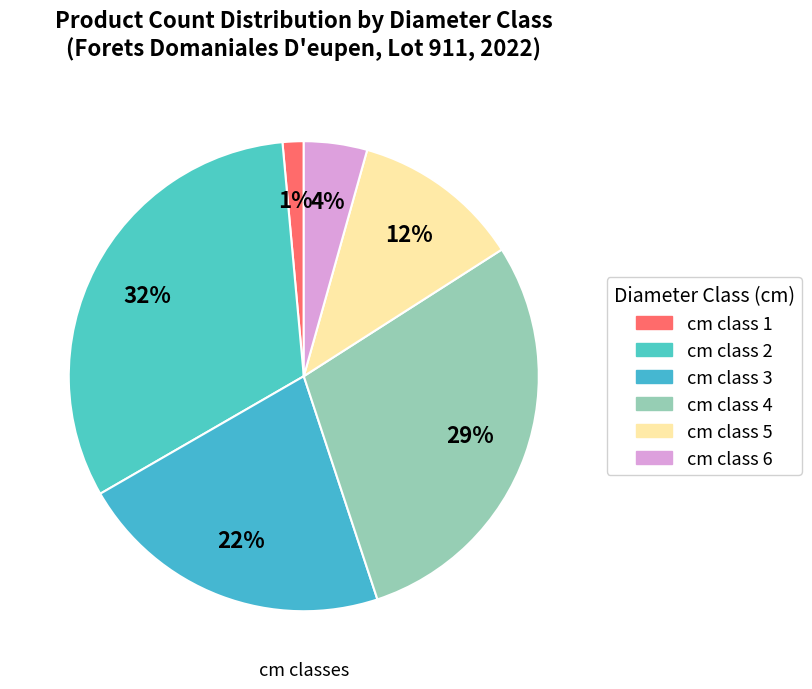

Rank the categories by value from highest to lowest.

cm class 2, cm class 4, cm class 3, cm class 5, cm class 6, cm class 1